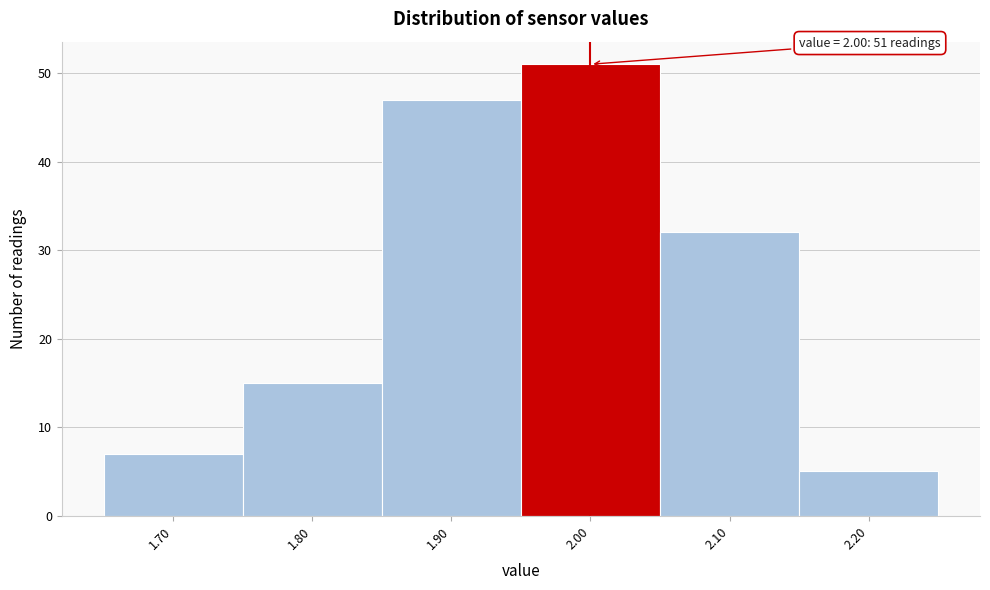

Which range on the x-axis has the tallest bar?

1.95 to 2.05